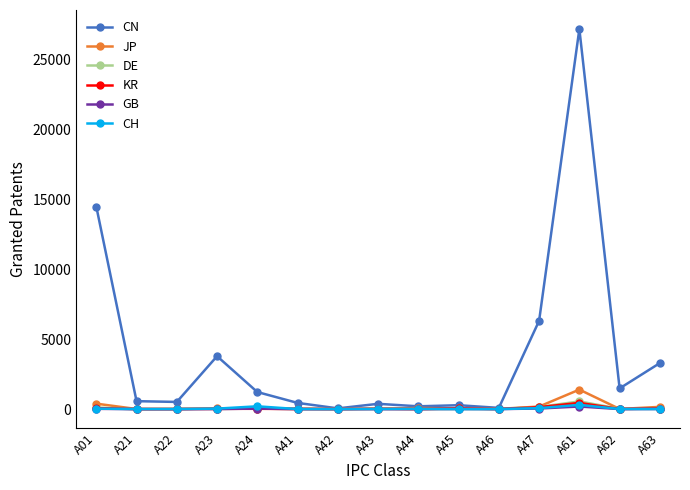

Which series has the largest range (max minus min)?

CN